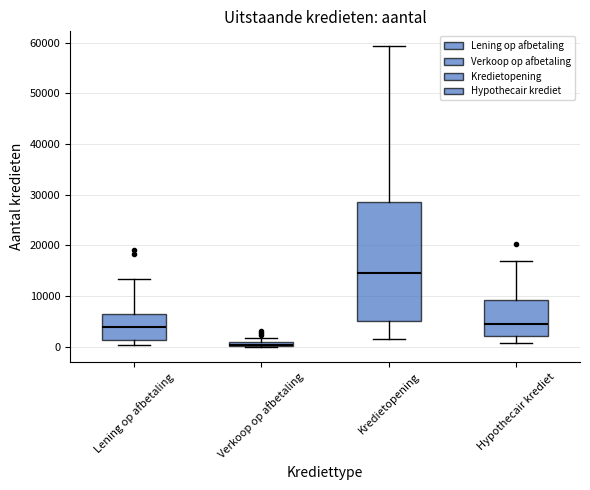

Where is the upper edge of the box for Hypothecair krediet on the y-axis? The values are not printed on the chart, so give them approximately, as read against the axis.

9000